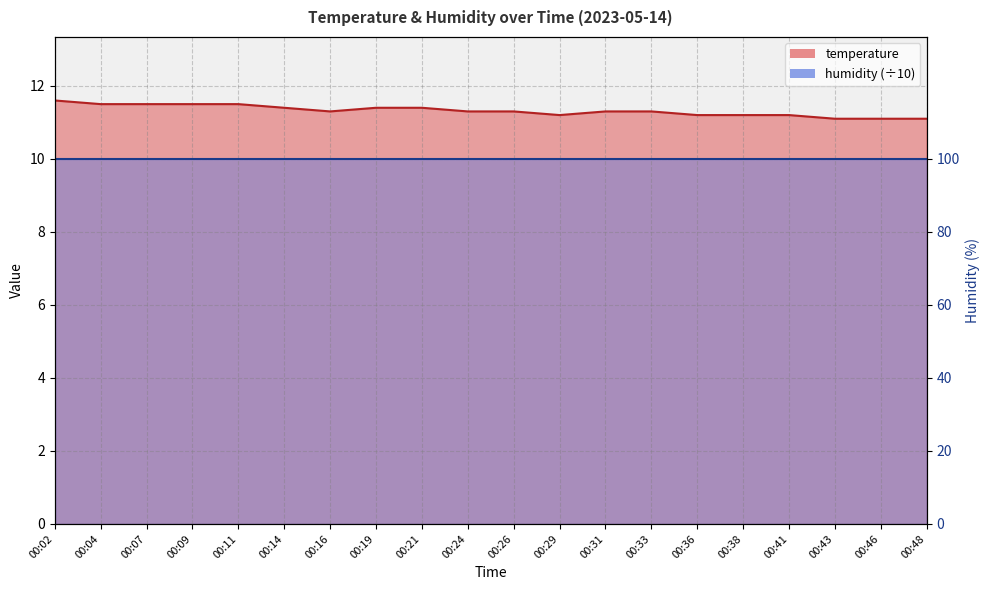

Rank the categories by value from lowest to highest.

00:43, 00:46, 00:48, 00:29, 00:36, 00:38, 00:41, 00:16, 00:24, 00:26, 00:31, 00:33, 00:14, 00:19, 00:21, 00:04, 00:07, 00:09, 00:11, 00:02